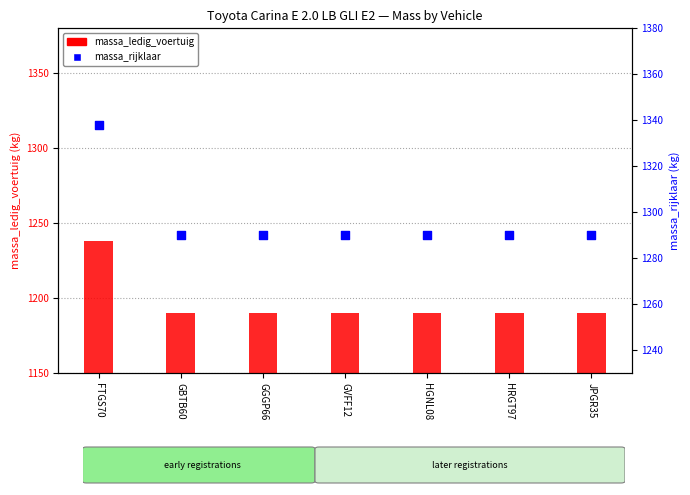

Which series contains the lowest Y value?

massa_ledig_voertuig